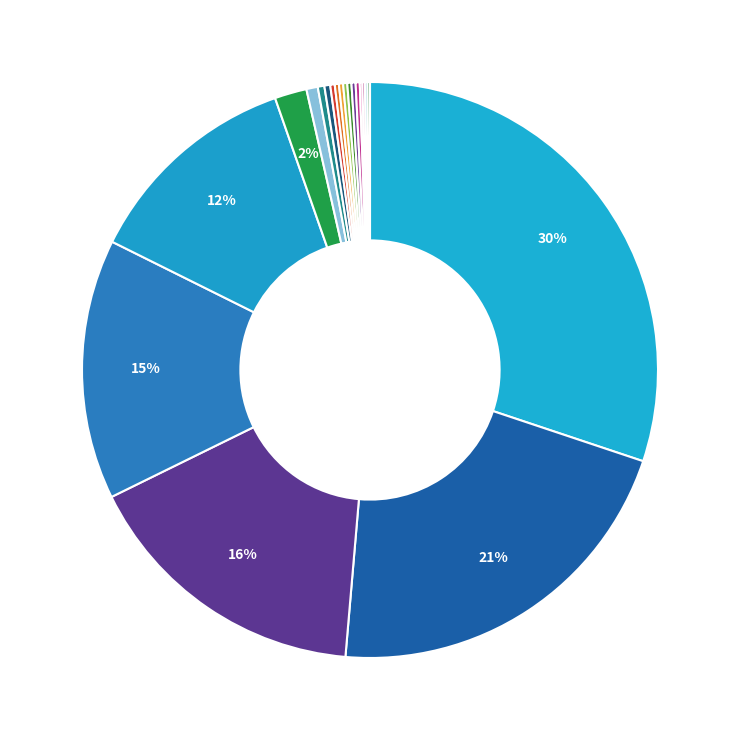

Is there a majority slice in this chart?

No